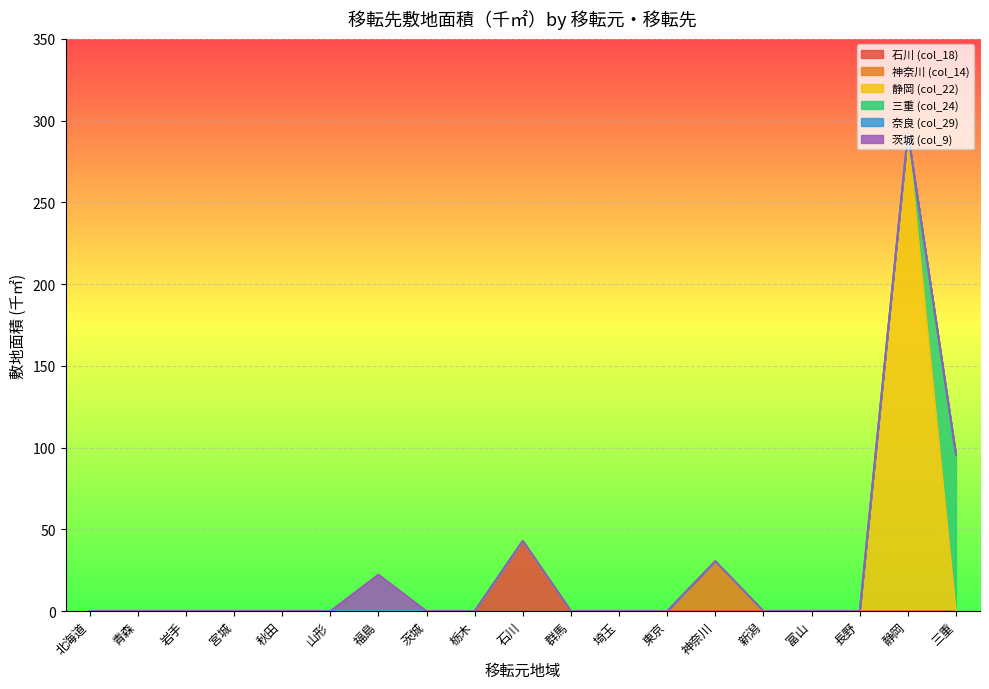

At how many categories does at least one series exceed 109?

1